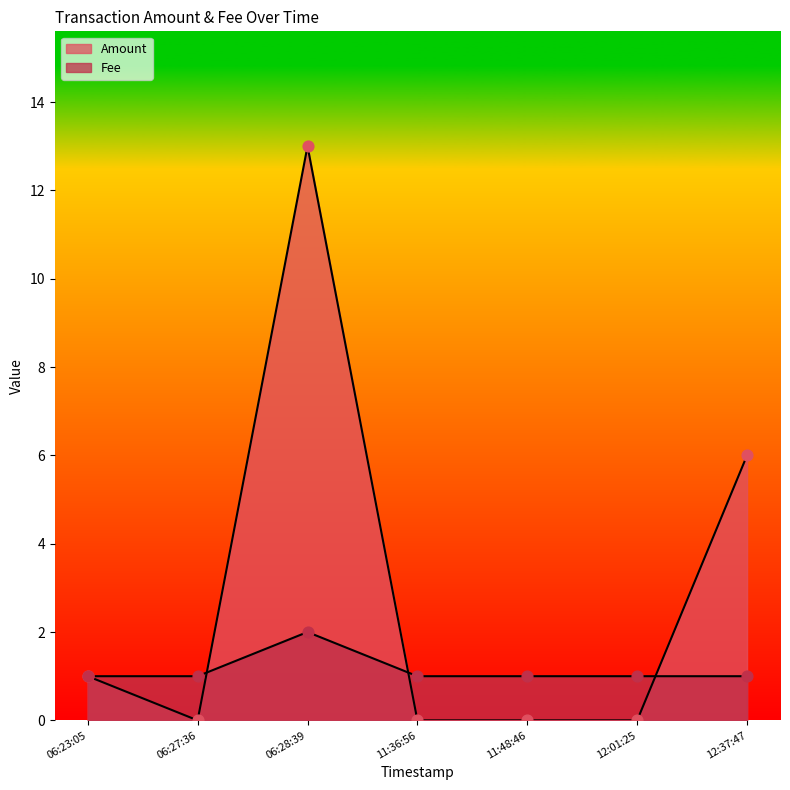

At which category is the sum across all series the highest?

2017-06-01 06:28:39